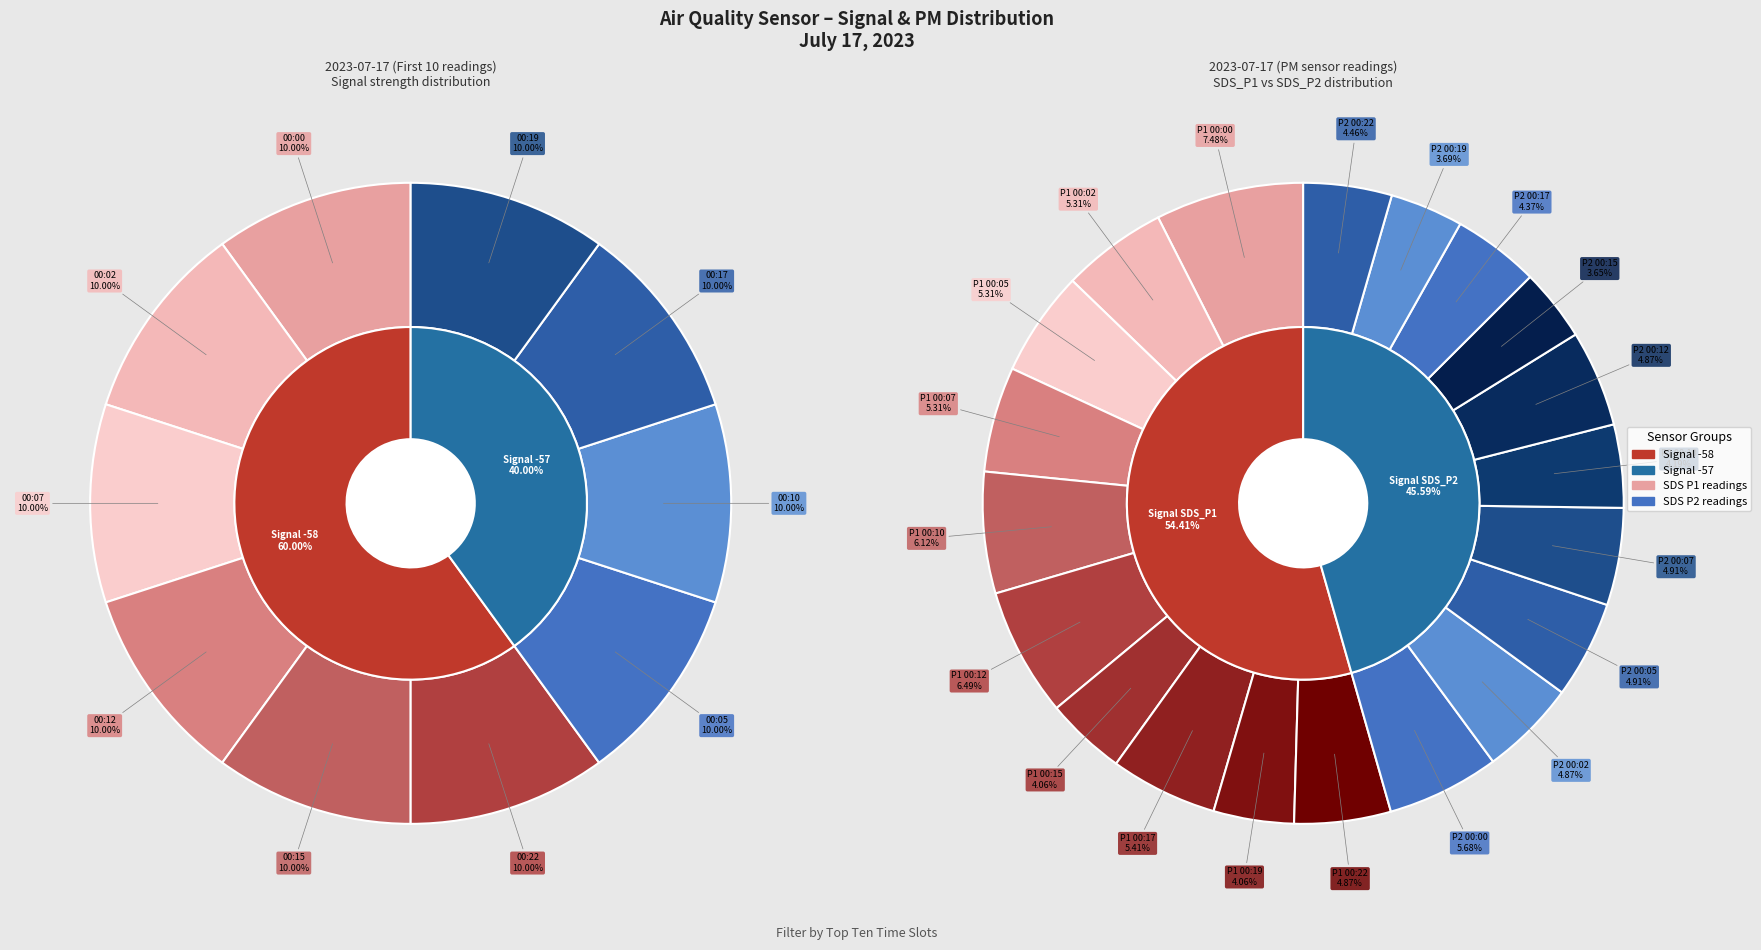

True or false: -58 (00:15) accounts for 10% of the total.

True